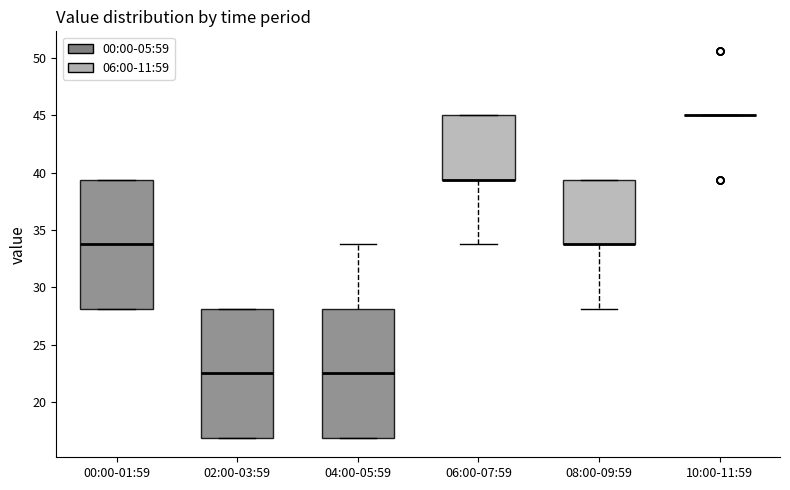

Reading left to right, transcribe this box plot: for each box, give where its median line is, the range the box spans, and where its two whiskers end, as read against the y-axis. The values are not printed on the chart, so give them approximately, as read against the axis.

00:00-01:59: median 34.0, box 28.0 to 39.5, whiskers 28.0 to 39.5
02:00-03:59: median 22.5, box 17.0 to 28.0, whiskers 17.0 to 28.0
04:00-05:59: median 22.5, box 17.0 to 28.0, whiskers 17.0 to 34.0
06:00-07:59: median 39.5 (drawn on the box's lower edge), box 39.5 to 45.0, whiskers 34.0 to 45.0
08:00-09:59: median 34.0 (drawn on the box's lower edge), box 34.0 to 39.5, whiskers 28.0 to 39.5
10:00-11:59: box collapsed to a line at 45.0, whiskers 45.0 to 45.0